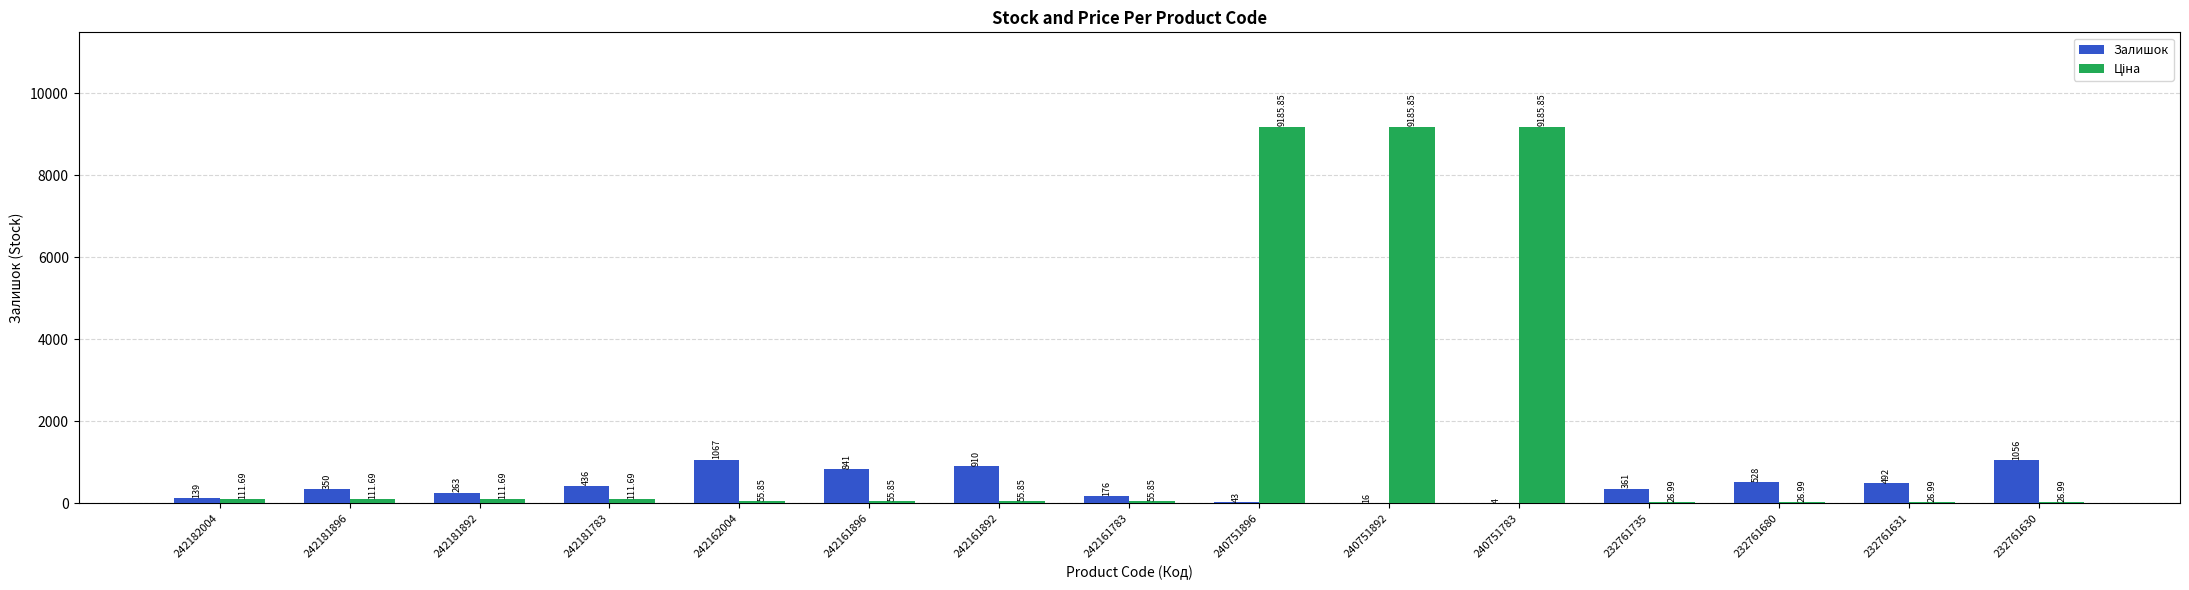

Between 242162004 and 242161892, which series saw the biggest shift?

Залишок